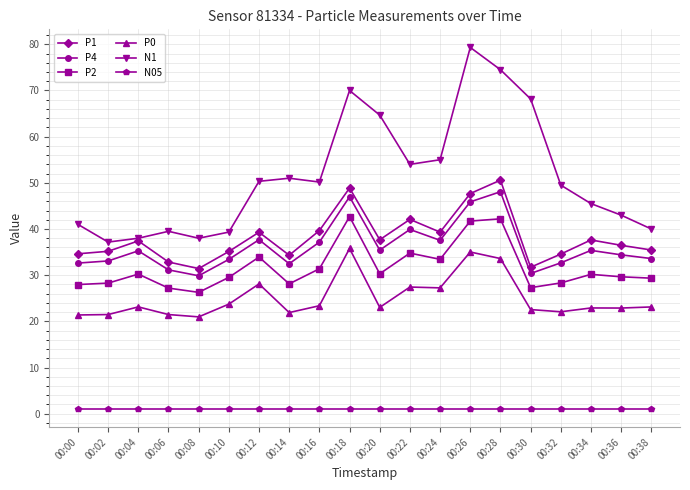

What is the sum of the P1 values at 00:28 and 00:10?

85.7